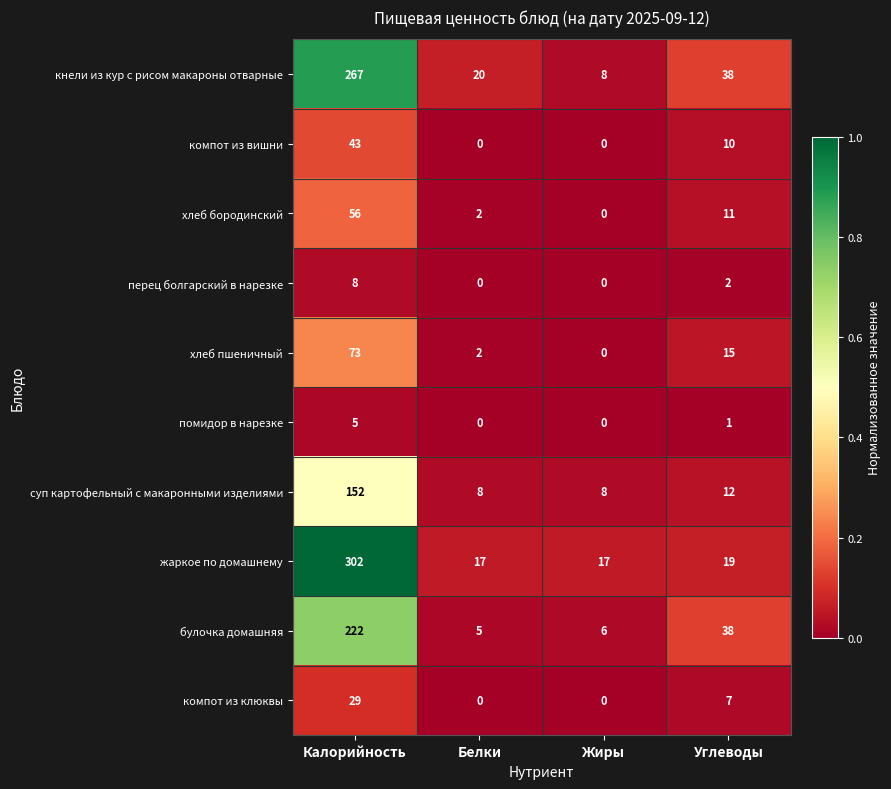

The кнели из кур с рисом макароны отварные series shows 20 at Белки. True or false?

True